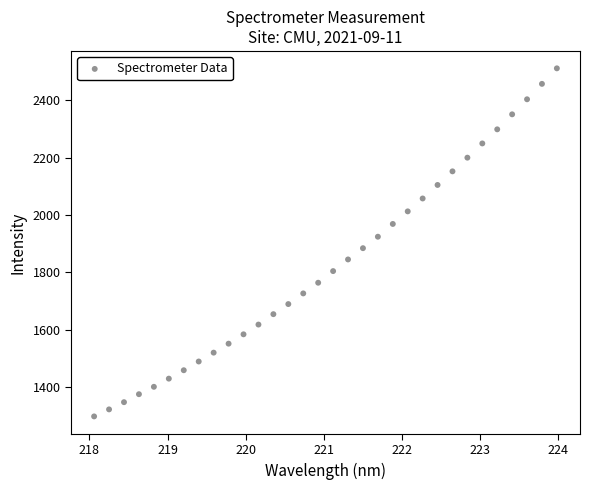

What is the range of Y values (max minus min)?

1214.0